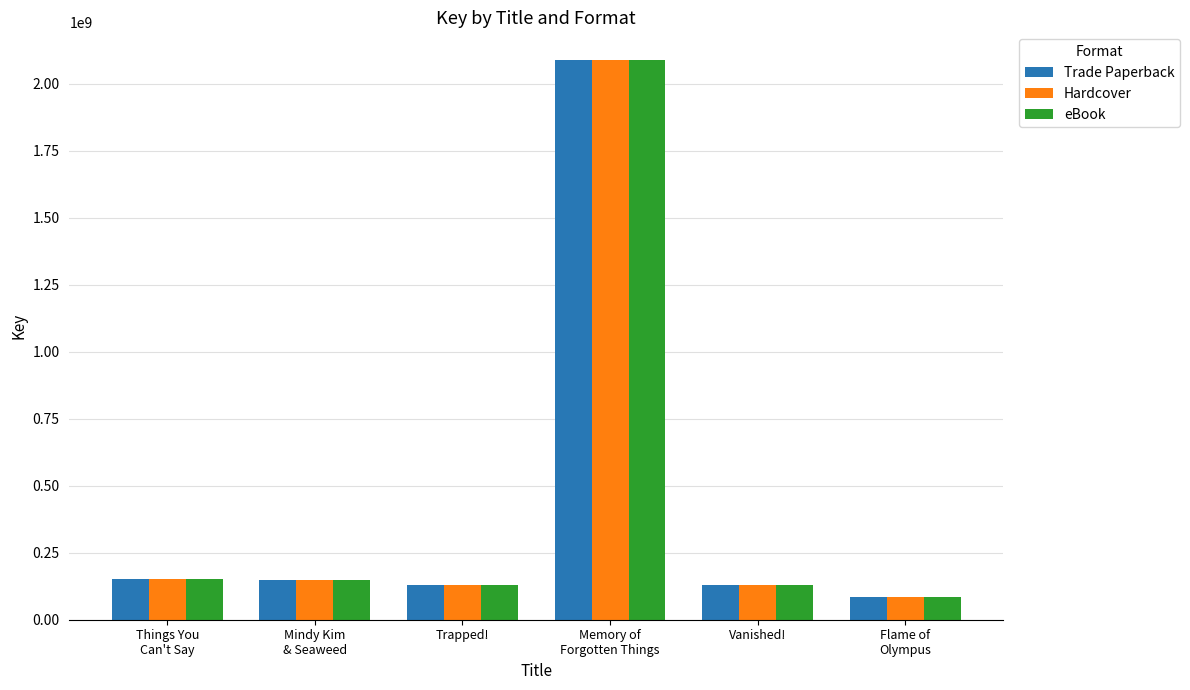

Is the value of Hardcover at Flame of
Olympus greater than the value of eBook at Memory of
Forgotten Things?

No